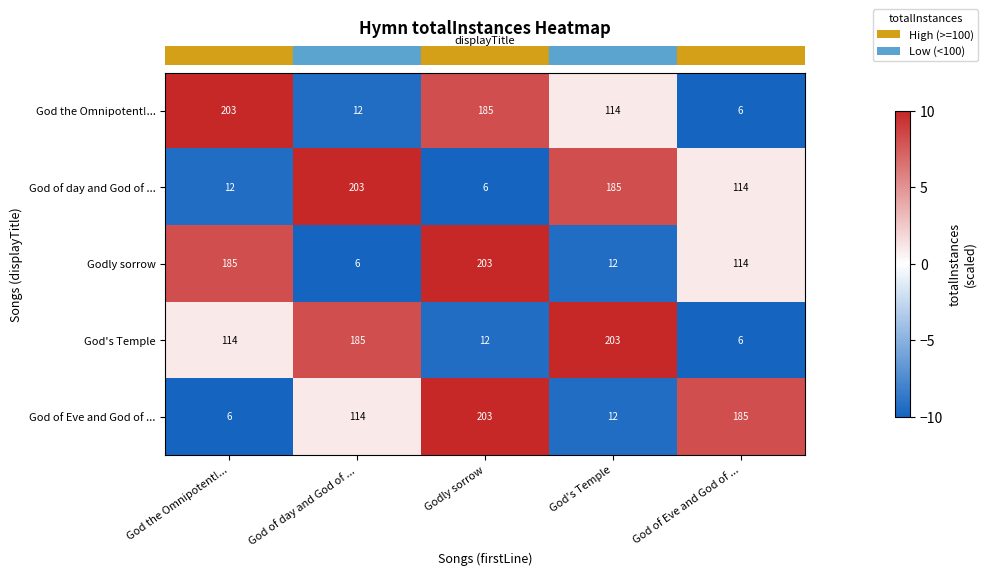

At which category is the sum across all series the highest?

Godly sorrow